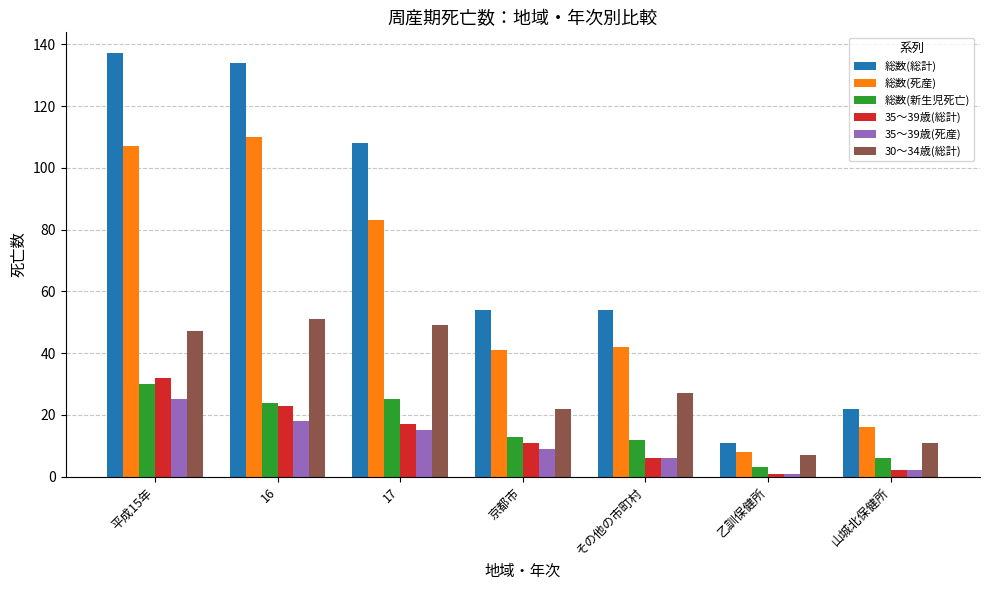

What is the difference between the highest and lowest values at 16?

116